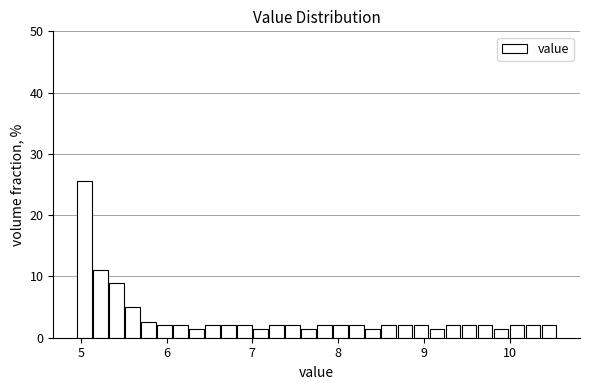

Around what value on the x-axis is the tallest bar? Give the approximate position of its centre, as read against the axis.

5.0